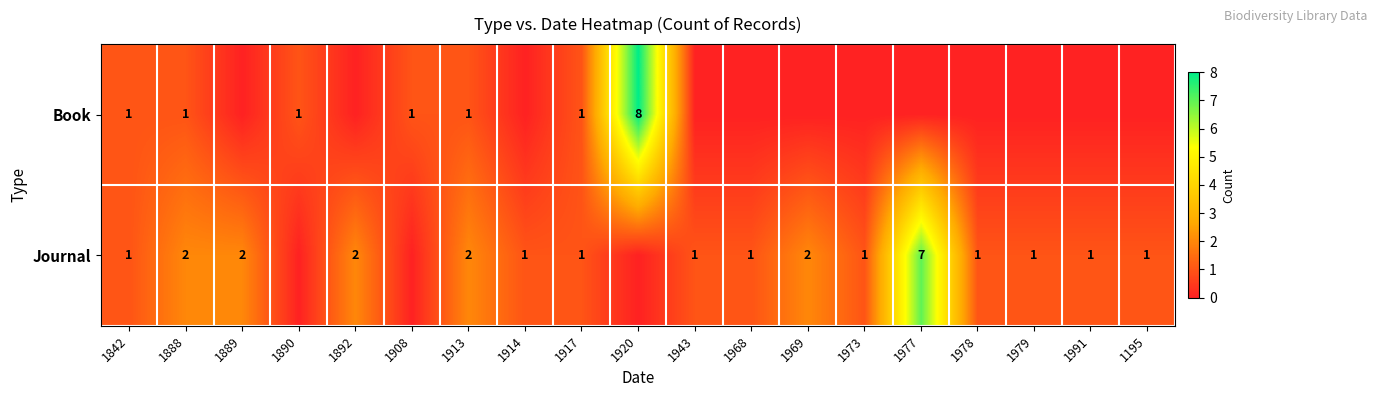

Is it true that Journal equals 2 at 1892?

True